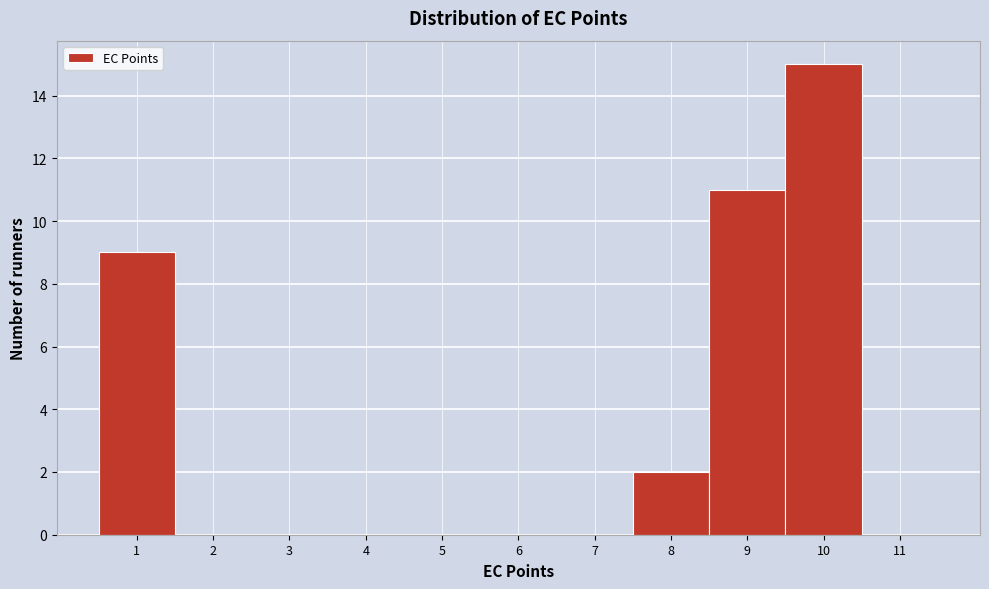

Over which range of the x-axis is the bar tallest?

9.5 to 10.5